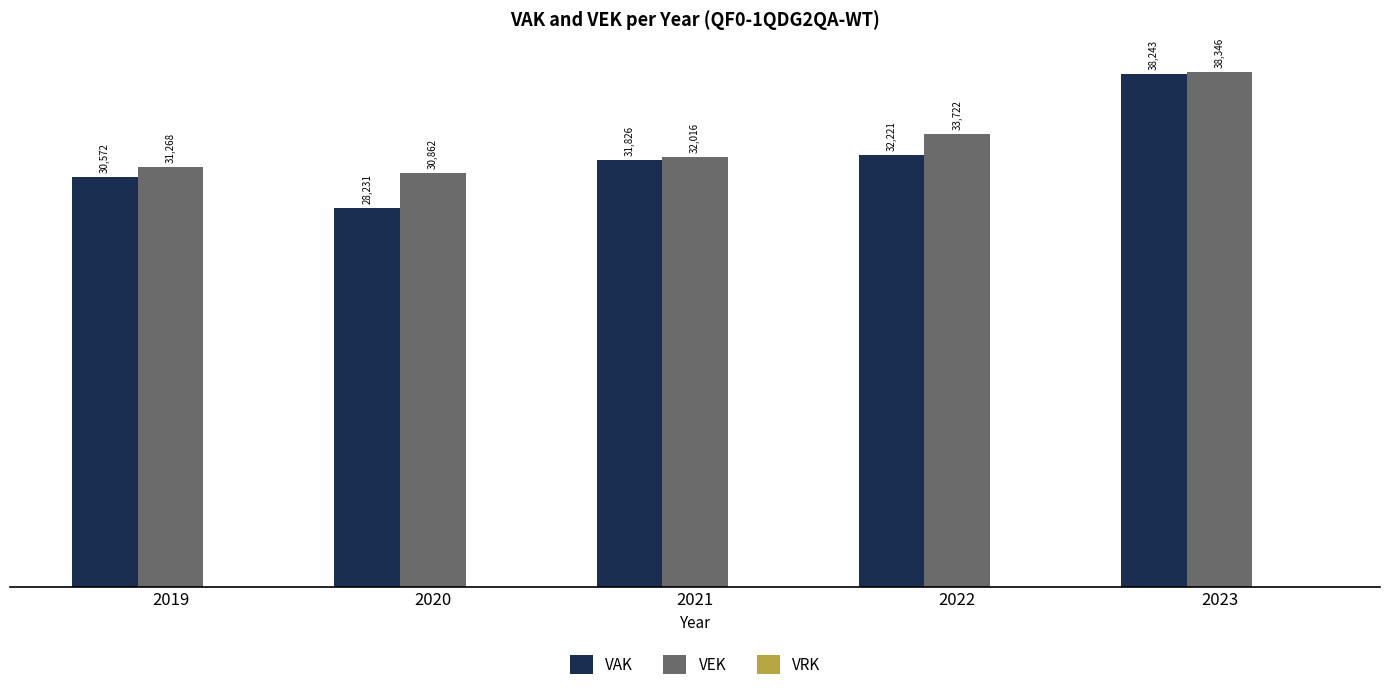

Which series has the widest spread of values?

VAK